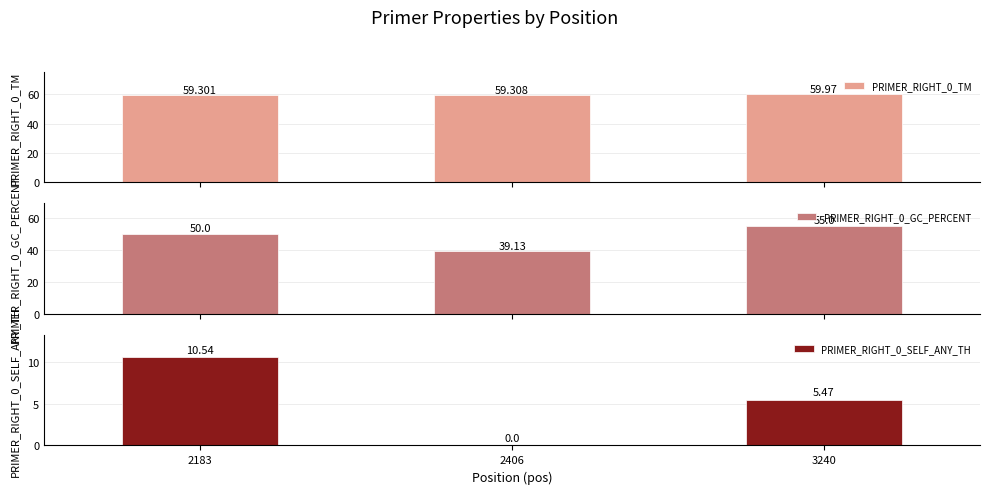

At 2183, list the series in order from smallest to largest.

PRIMER_RIGHT_0_SELF_ANY_TH, PRIMER_RIGHT_0_GC_PERCENT, PRIMER_RIGHT_0_TM